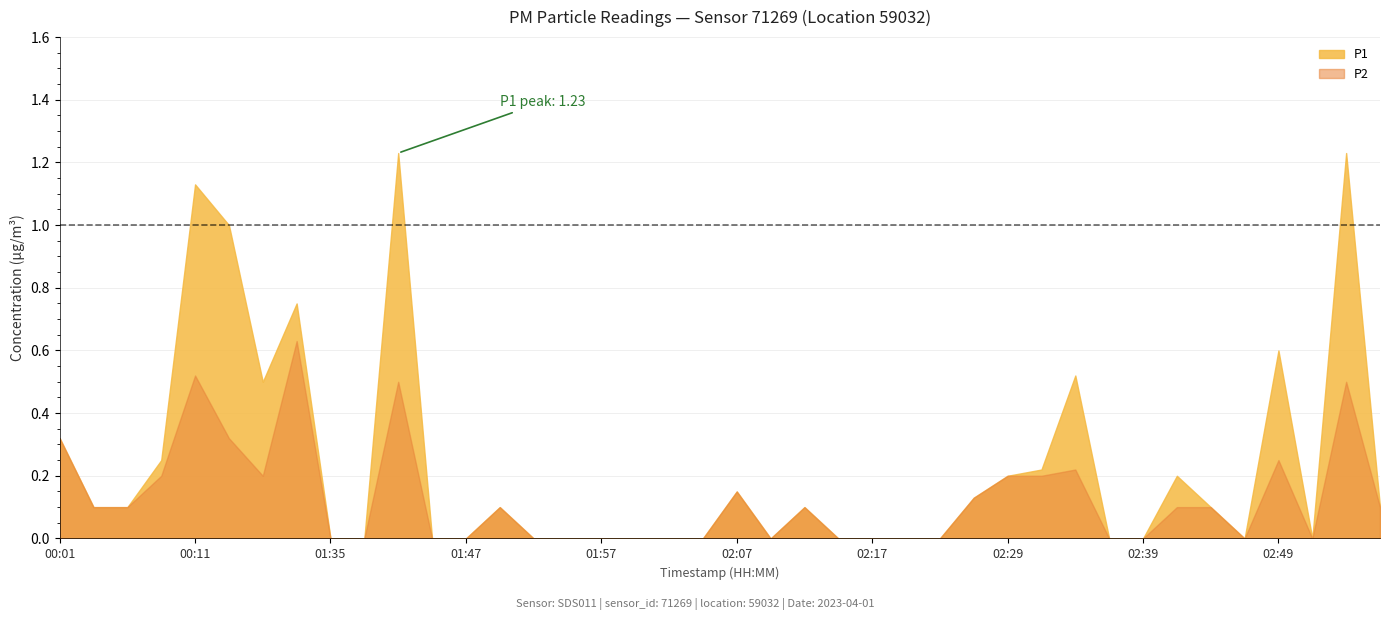

How many lines are shown in the chart?

2